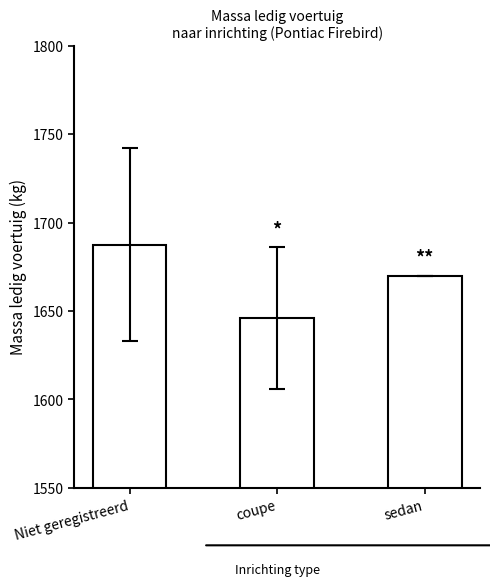

Reading right to left, transcribe all the data shown in this chart.

sedan=1670.0	coupe=1646.0	Niet geregistreerd=1687.5